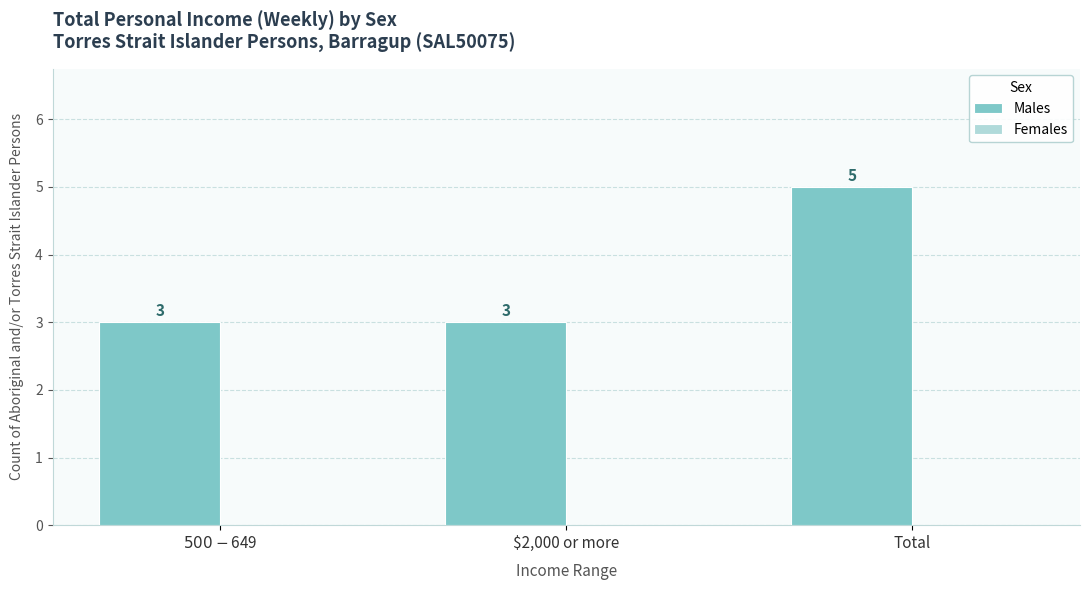

Count the number of categories in the chart.

3